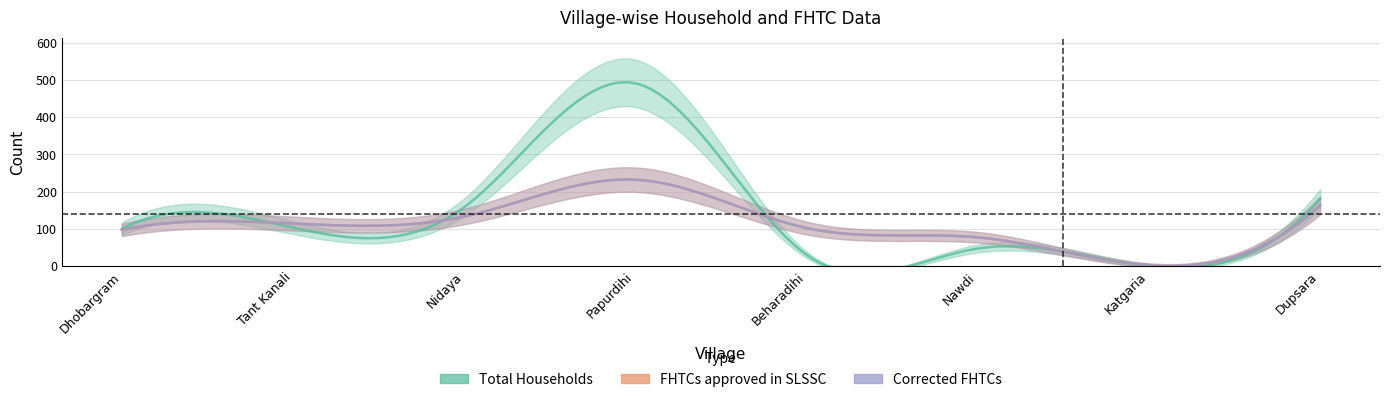

Where is Total Households nearest to the value 245?

Dupsara